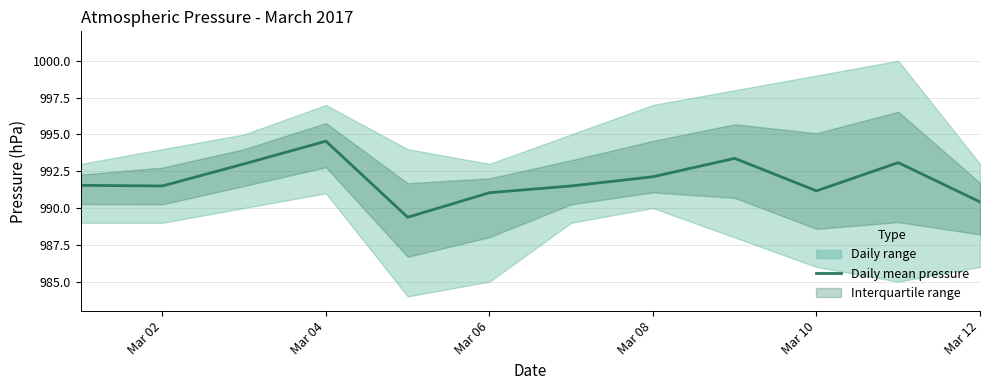

What is the highest value of the Daily mean pressure series?

994.5